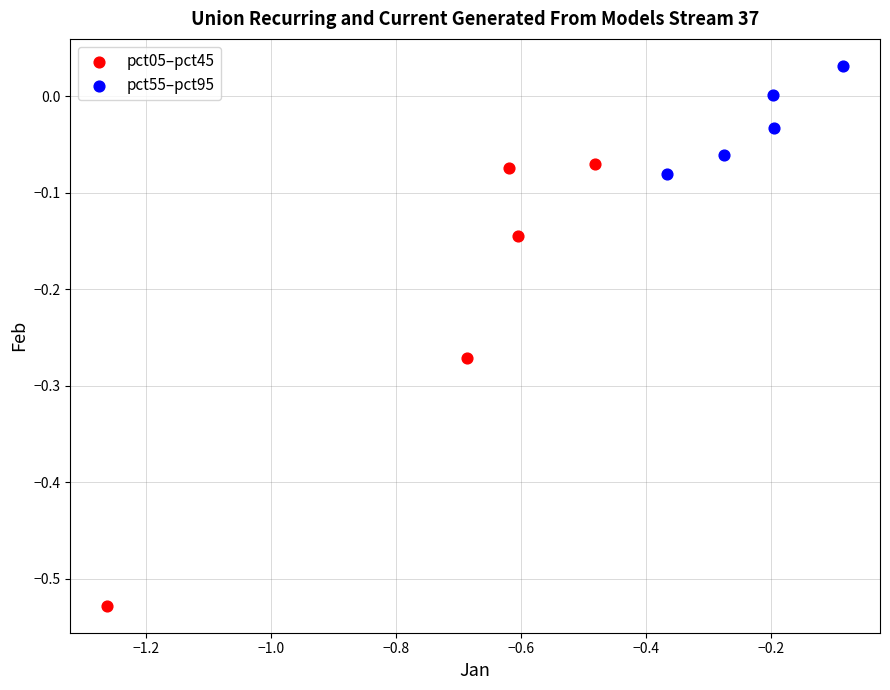

What are all the series names shown in the legend?

pct05–pct45, pct55–pct95